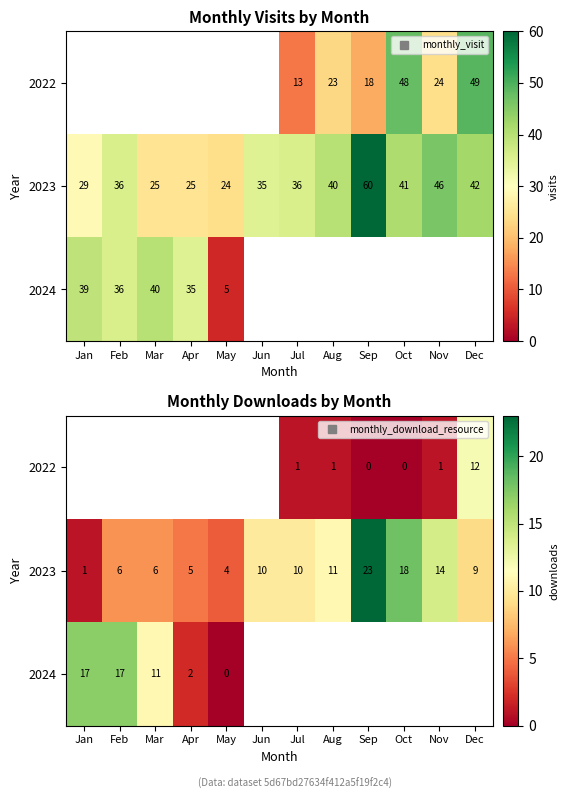

Rank the categories by 2022 value from highest to lowest.

Jan, Feb, Mar, Apr, May, Jun, Dec, Jul, Aug, Nov, Sep, Oct